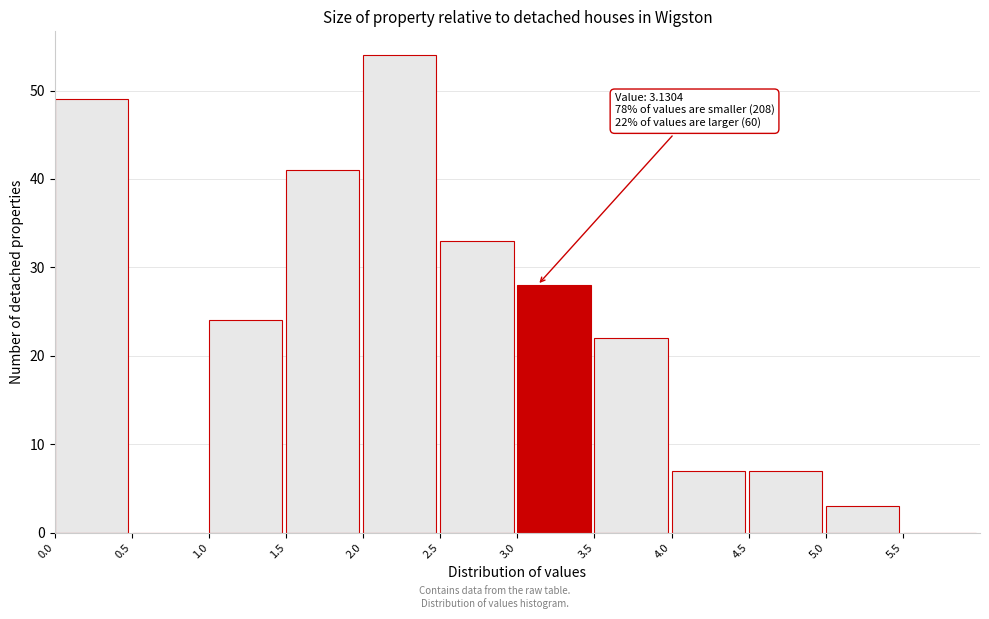

Over which range of the x-axis is the bar tallest?

2.0 to 2.5